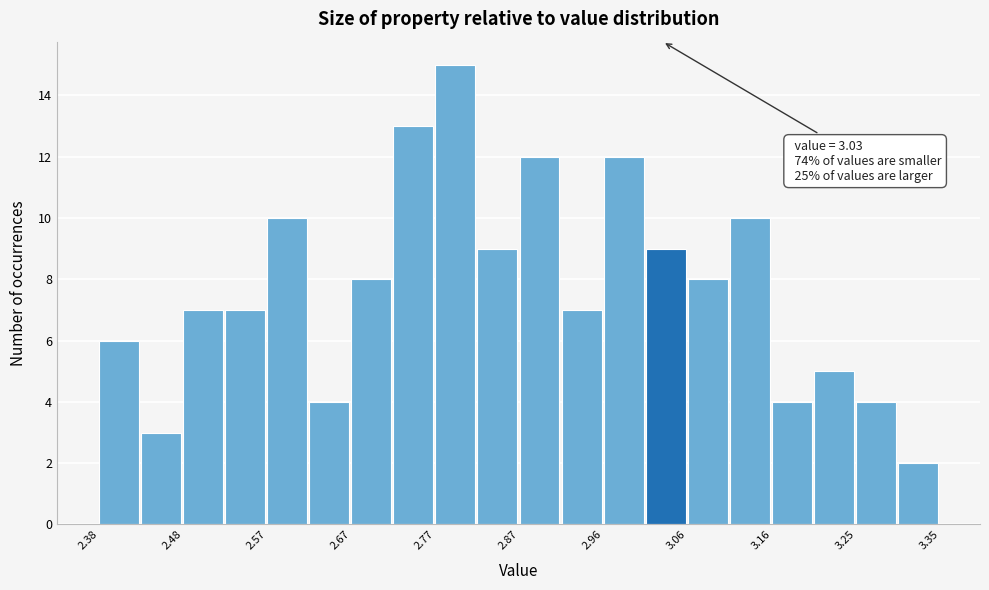

Which range on the x-axis has the tallest bar?

2.77 to 2.82